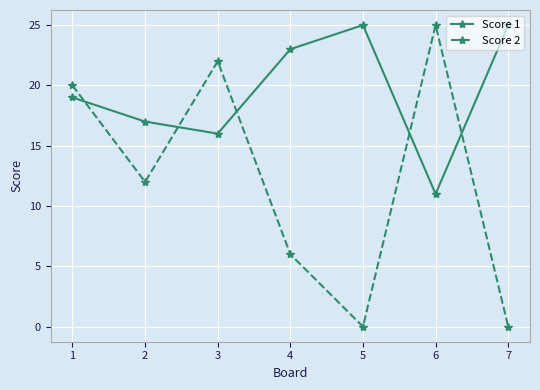

Count the number of categories in the chart.

7